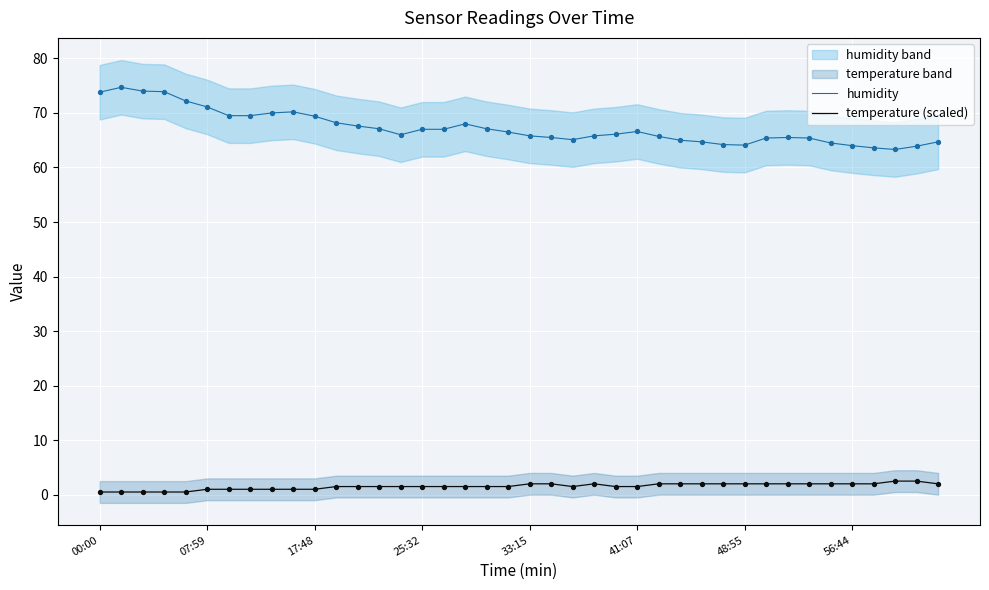

True or false: temperature (scaled) and humidity intersect in this chart.

False